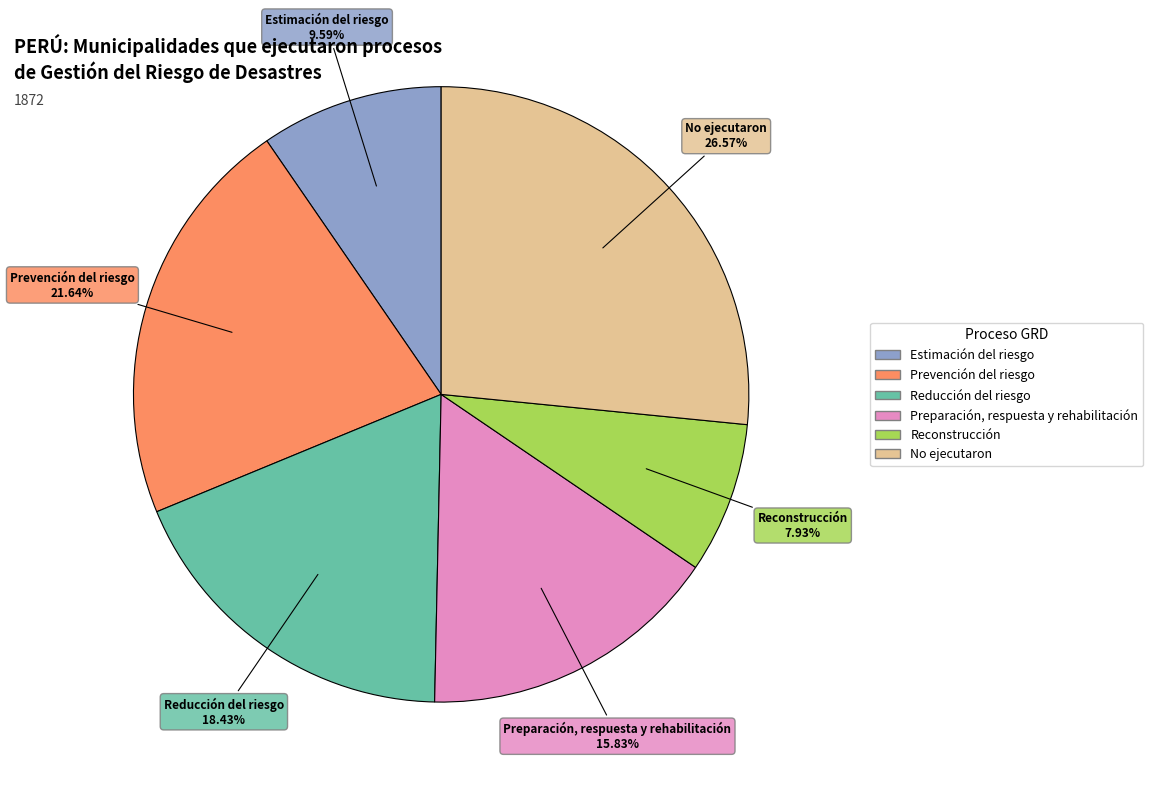

Rank the categories by value from highest to lowest.

No ejecutaron, Prevención del riesgo, Reducción del riesgo, Preparación, respuesta y rehabilitación, Estimación del riesgo, Reconstrucción